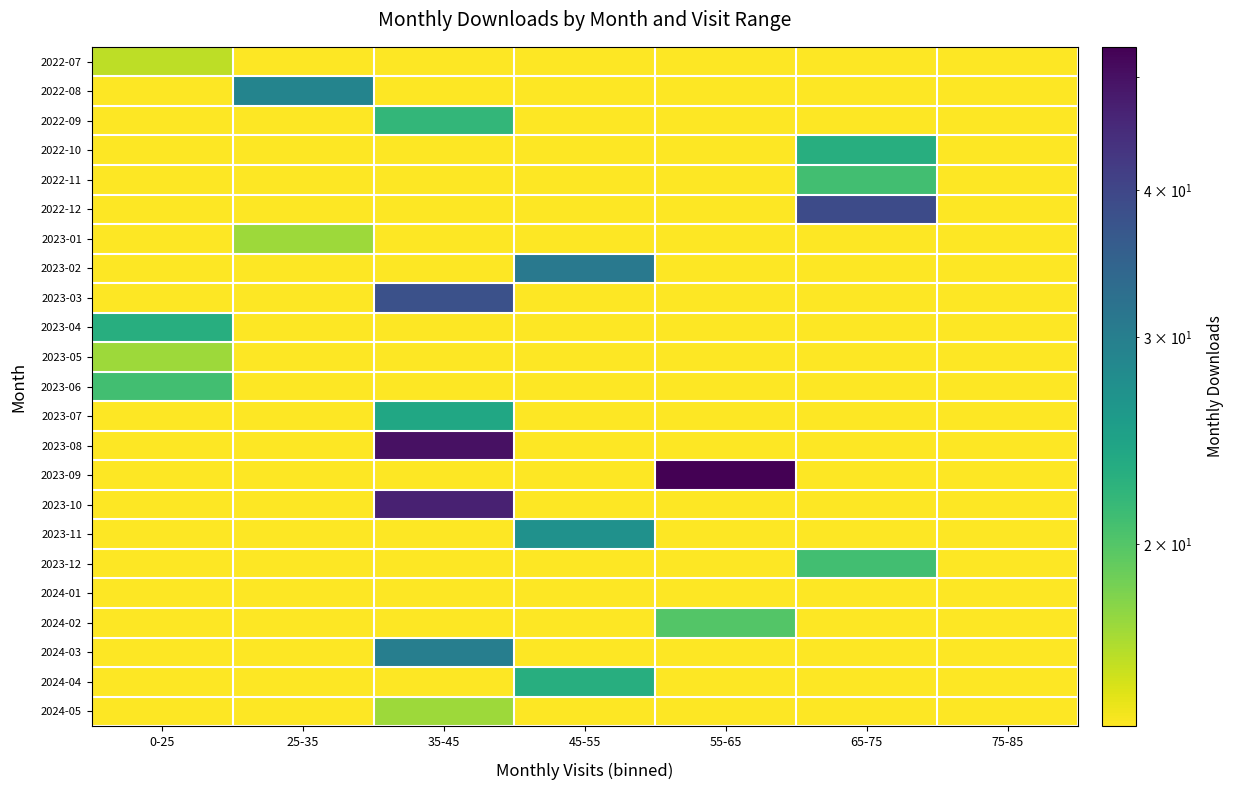

What is the total value across all series at 25-35?

340